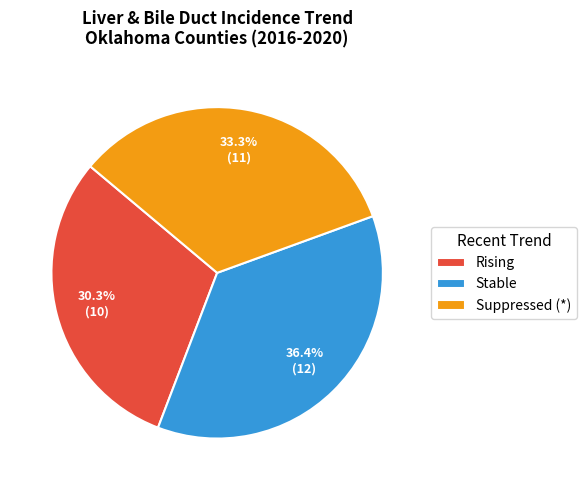

Is there any slice that represents more than half of the pie?

No